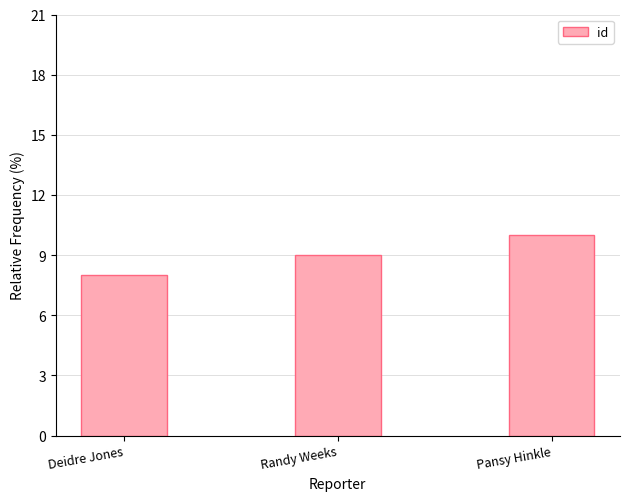

Is it true that the value at Pansy Hinkle is 10?

True